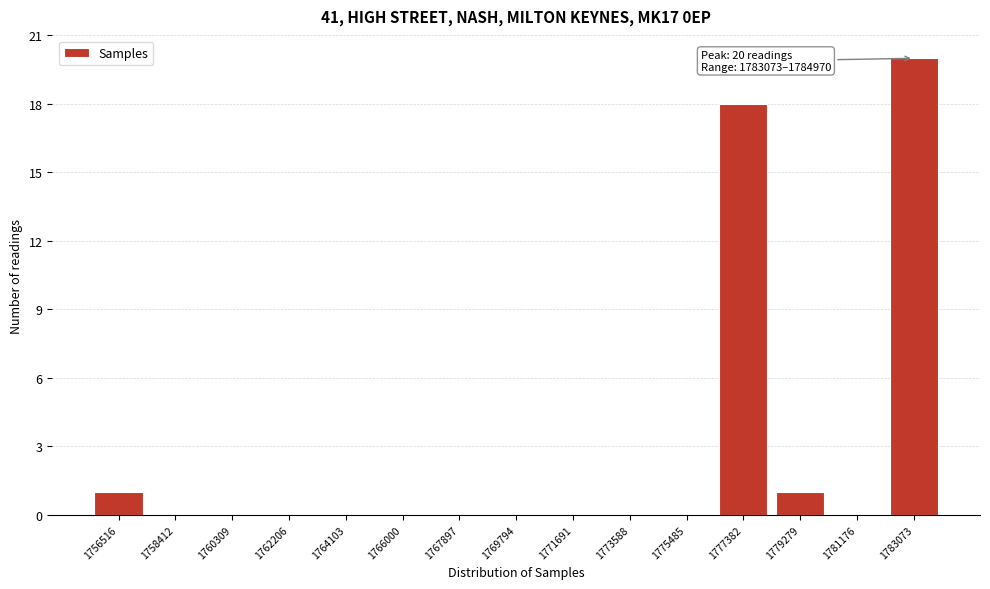

Reading left to right, transcribe all the data shown in this chart.

1756516=1	1758412=0	1760309=0	1762206=0	1764103=0	1766000=0	1767897=0	1769794=0	1771691=0	1773588=0	1775485=0	1777382=18	1779279=1	1781176=0	1783073=20